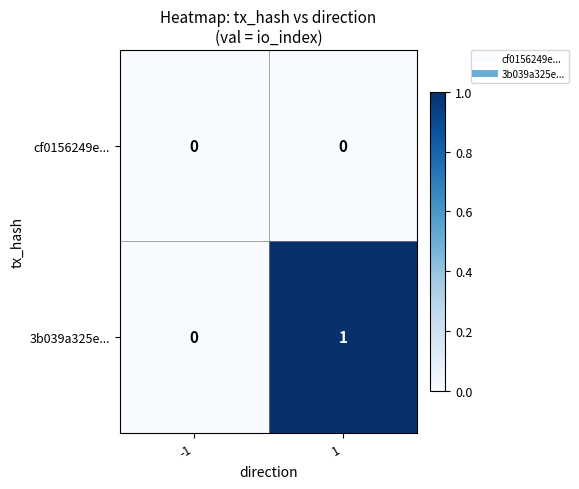

The cf0156249e... series shows 0 at -1. True or false?

True